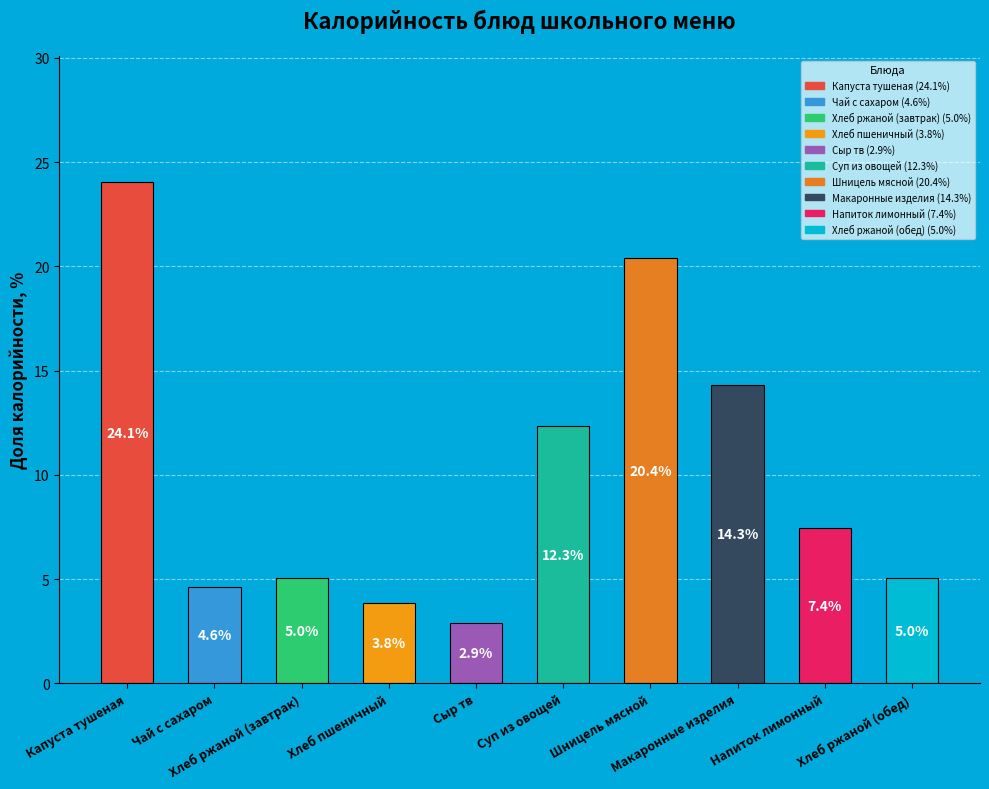

What is the maximum value shown in the chart?

24.1